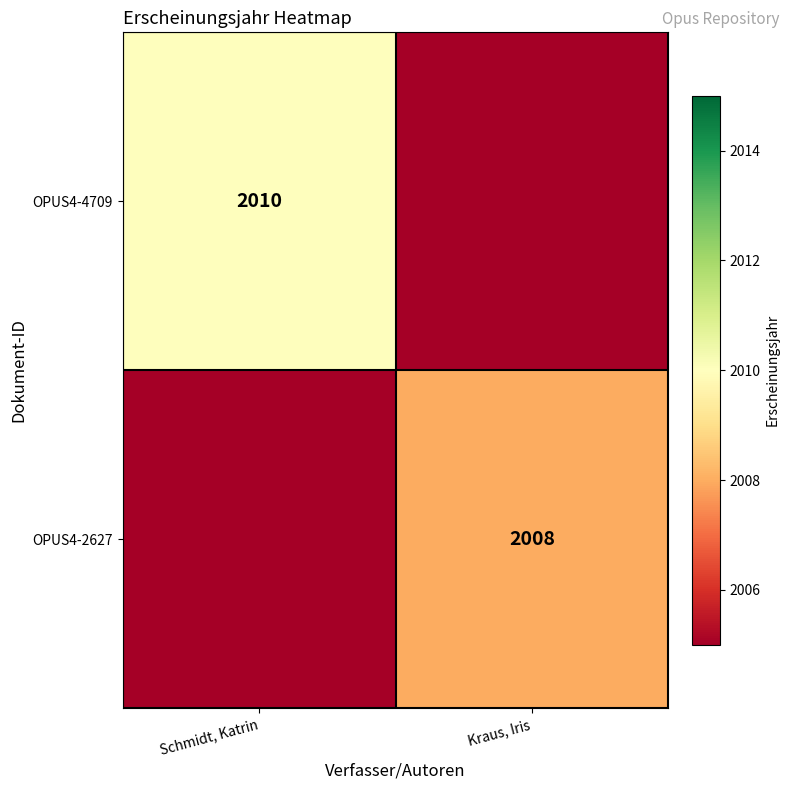

The value of OPUS4-2627 at Kraus, Iris is 2008. True or false?

True